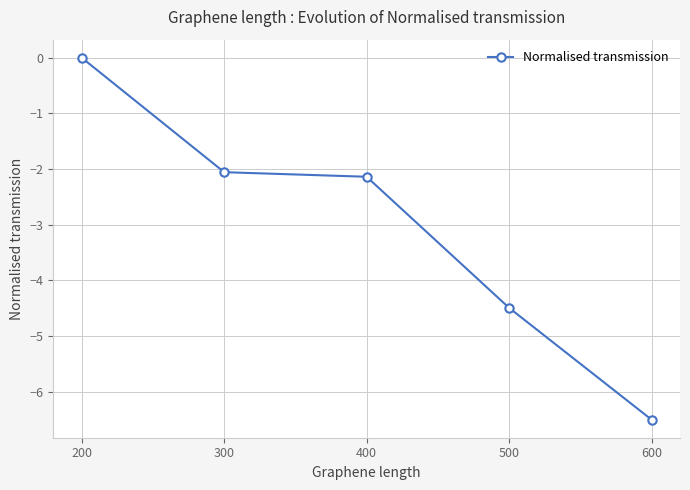

At which label does the data first exceed -2?

200